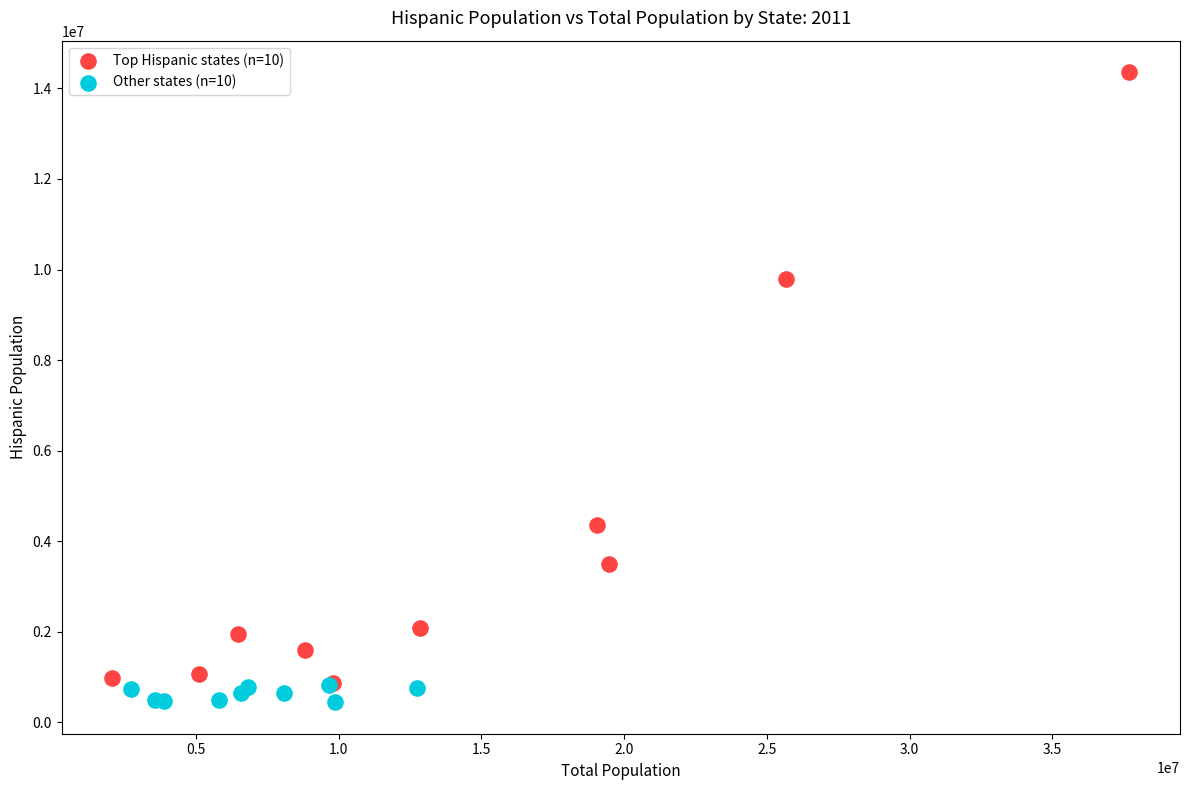

Which series contains the lowest Y value?

Other states (n=10)